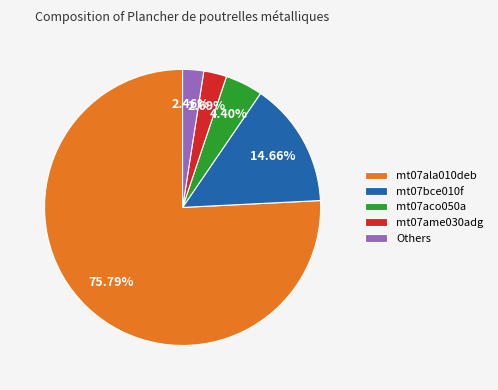

Between Others and mt07ala010deb, which is larger?

mt07ala010deb